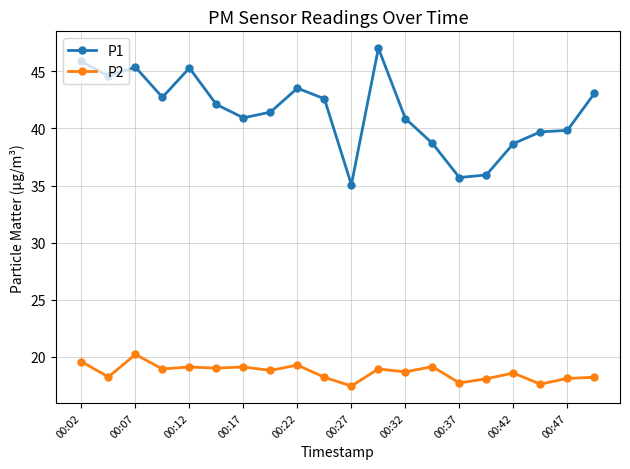

Count the number of categories in the chart.

20